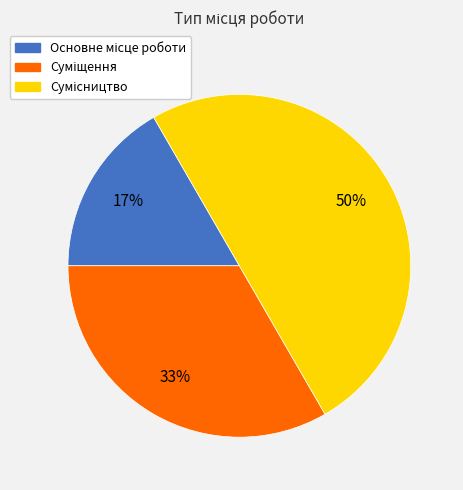

To the nearest percent, what is the average slice percentage?

33%